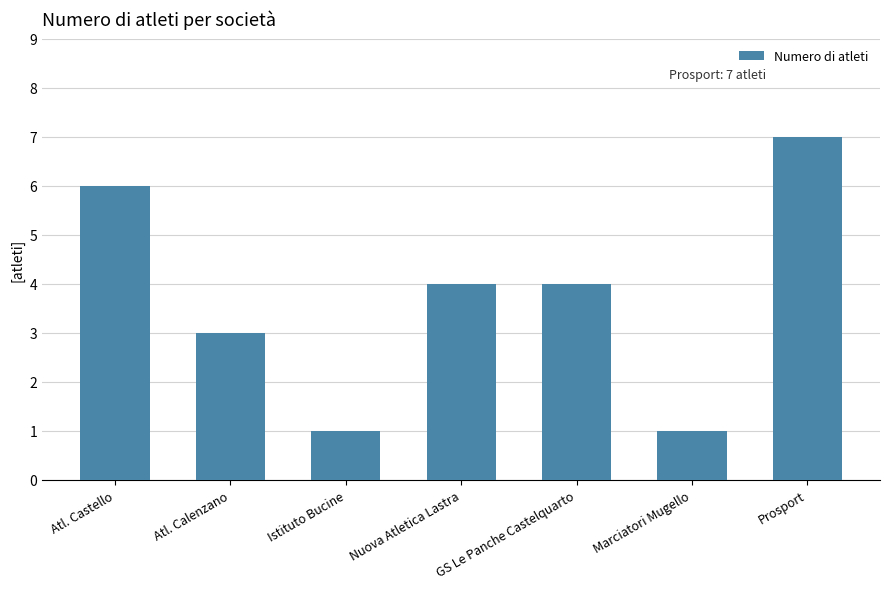

What is the change in value from Atl. Castello to Prosport?

+1